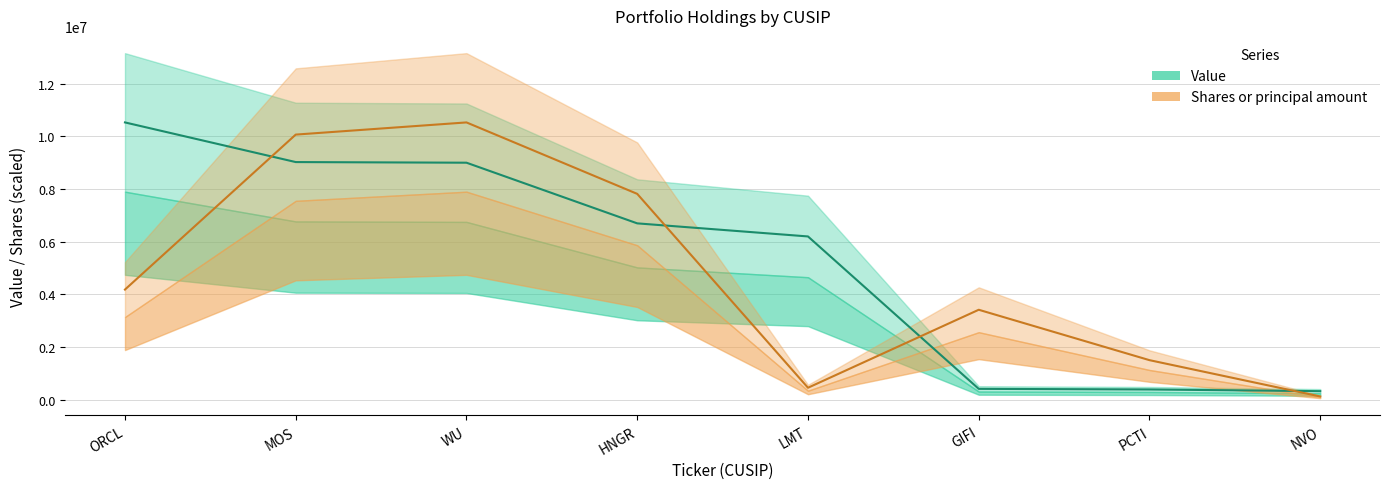

List the series in order of their overall mean, lowest first.

Shares or principal amount, Value